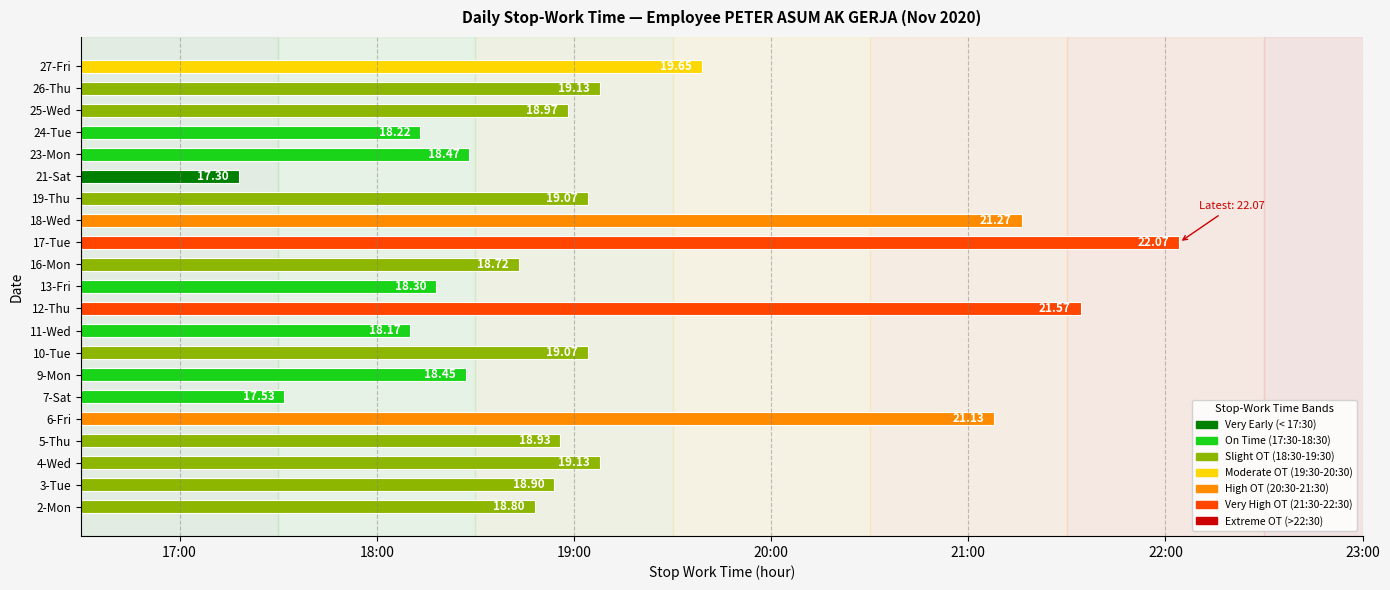

Where is the data nearest to the value 19?

25-Wed